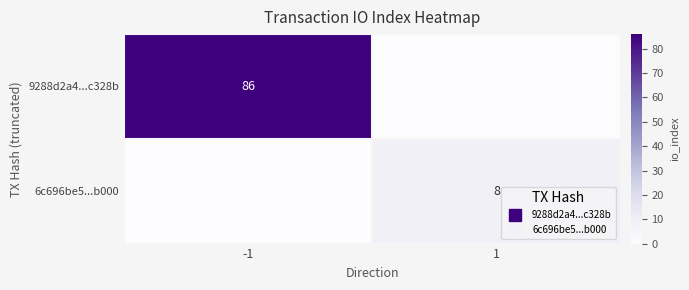

Rank the categories by 9288d2a4...c328b value from highest to lowest.

-1, 1